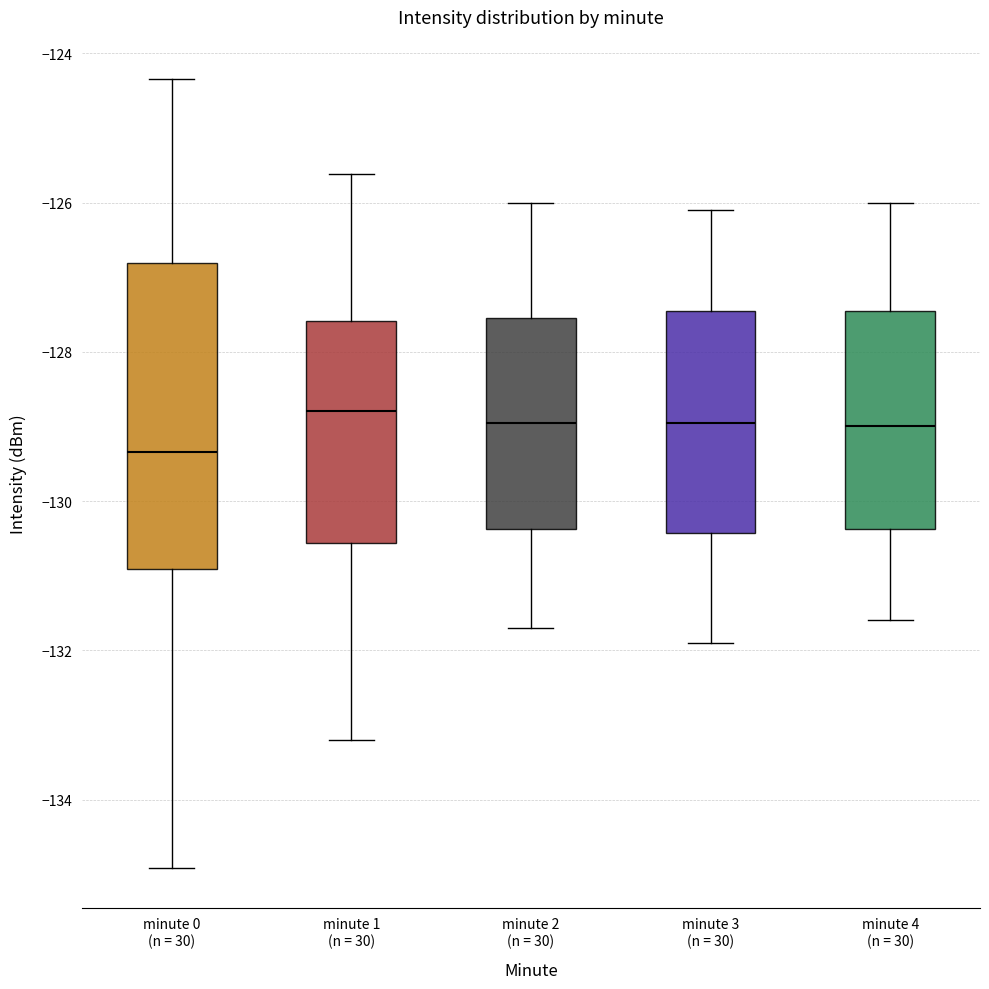

Which box is the tallest, from its lower edge to its upper edge?

minute 0 (n = 30)